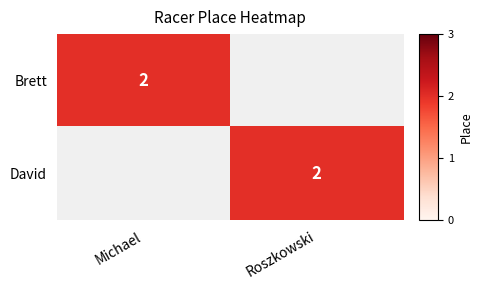

Is it true that Brett equals 2 at Michael?

True